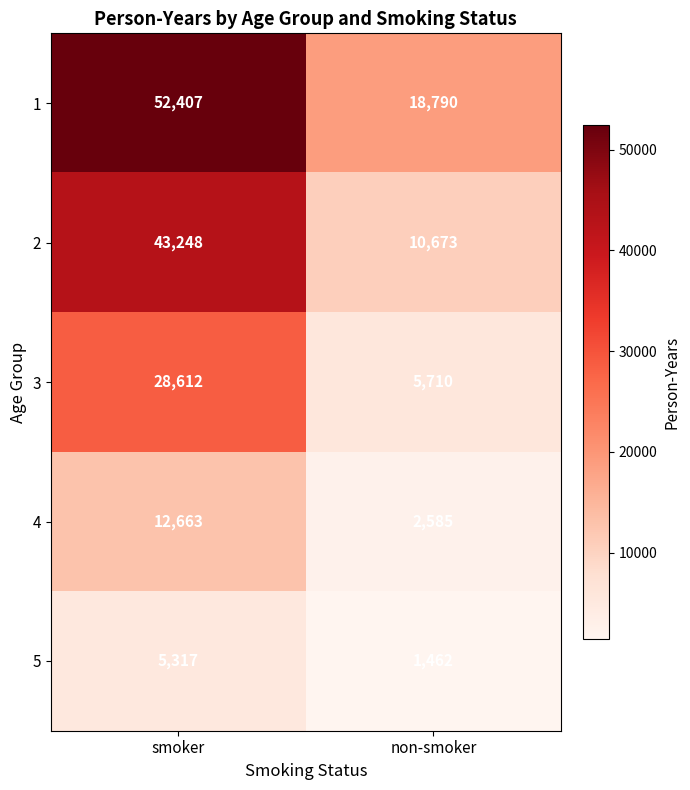

How many series are shown in this chart?

5